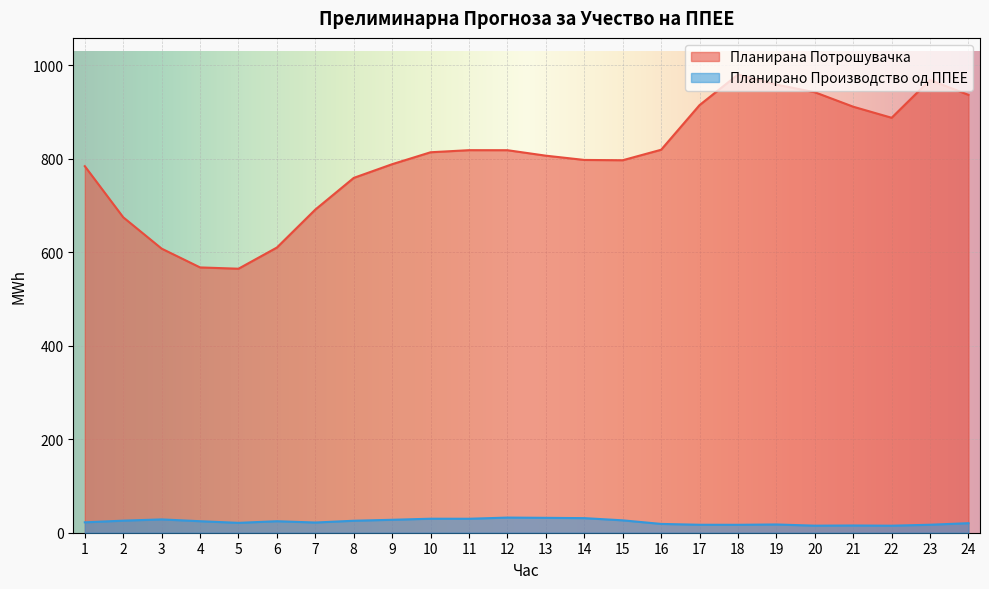

In Планирано Производство од ППЕЕ, how many points are higher than both neighbors (excluding endpoints)?

6